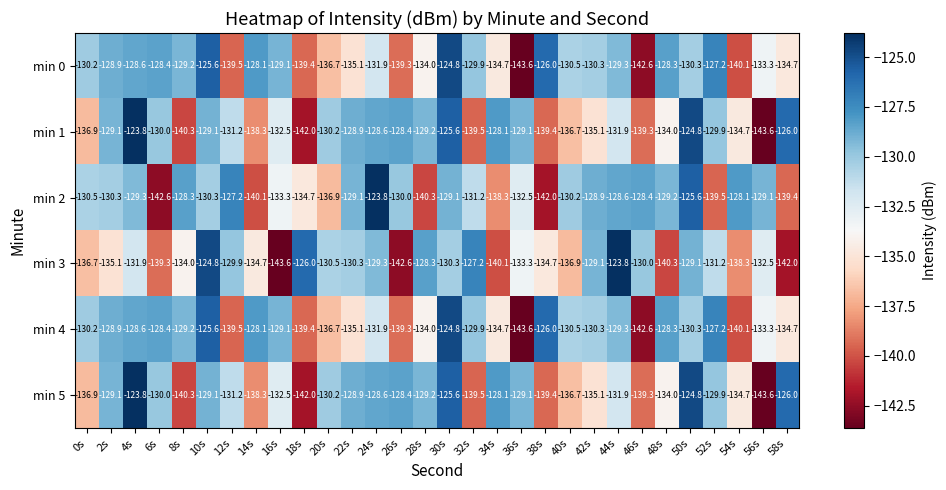

What is the average value of the min 3 series?

-133.2